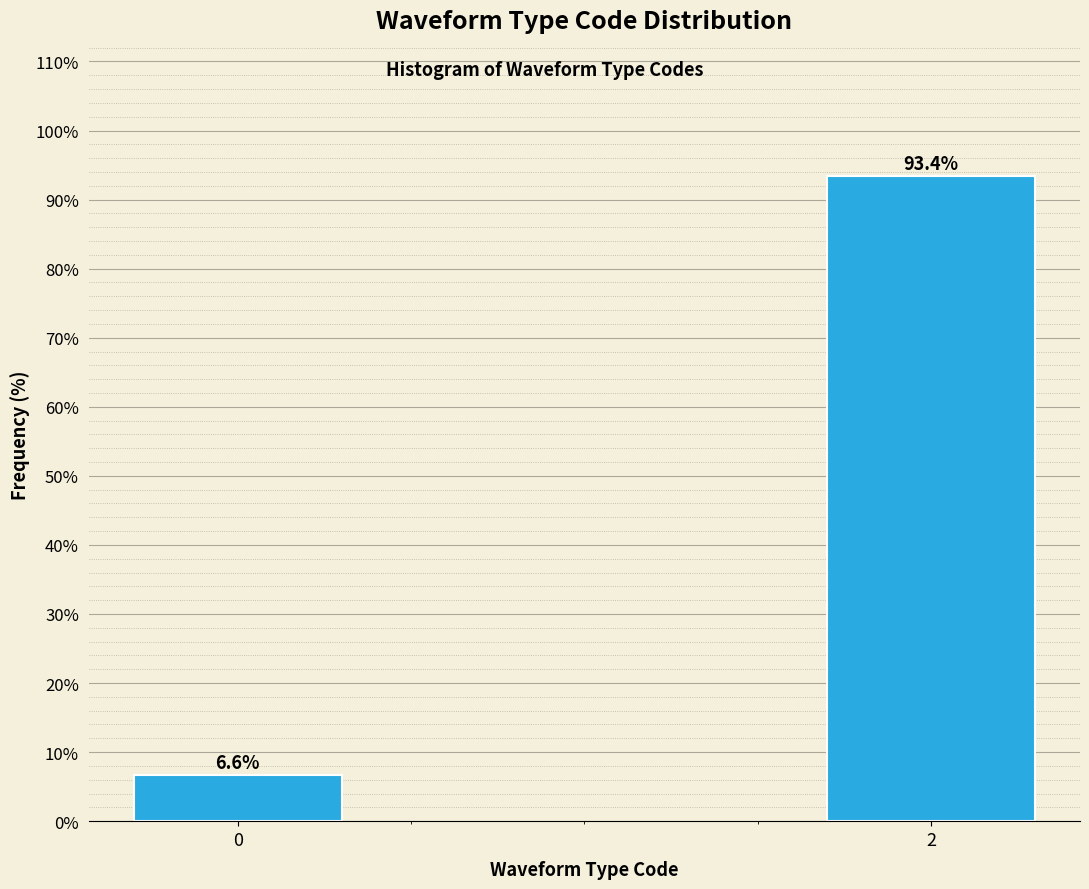

Reading left to right, transcribe all the data shown in this chart.

6.6	93.4